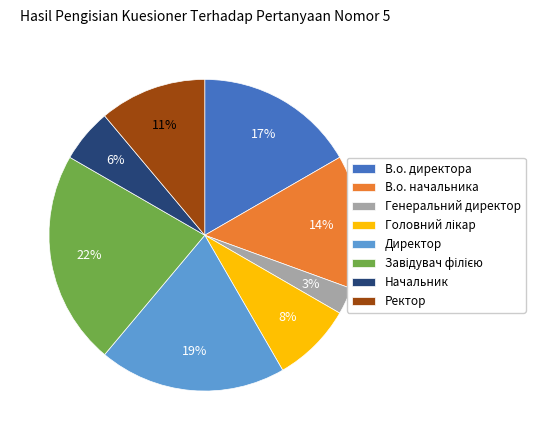

The В.о. директора slice represents 27% of the pie. True or false?

False